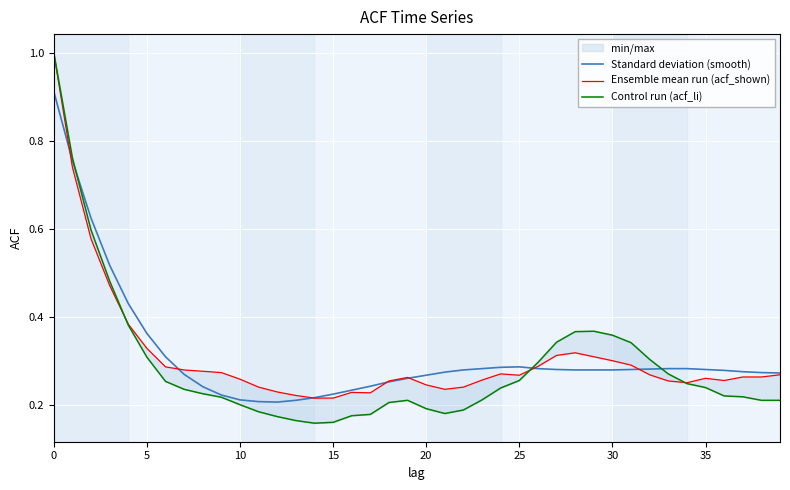

Which series has the largest range (max minus min)?

Control run (acf_li)